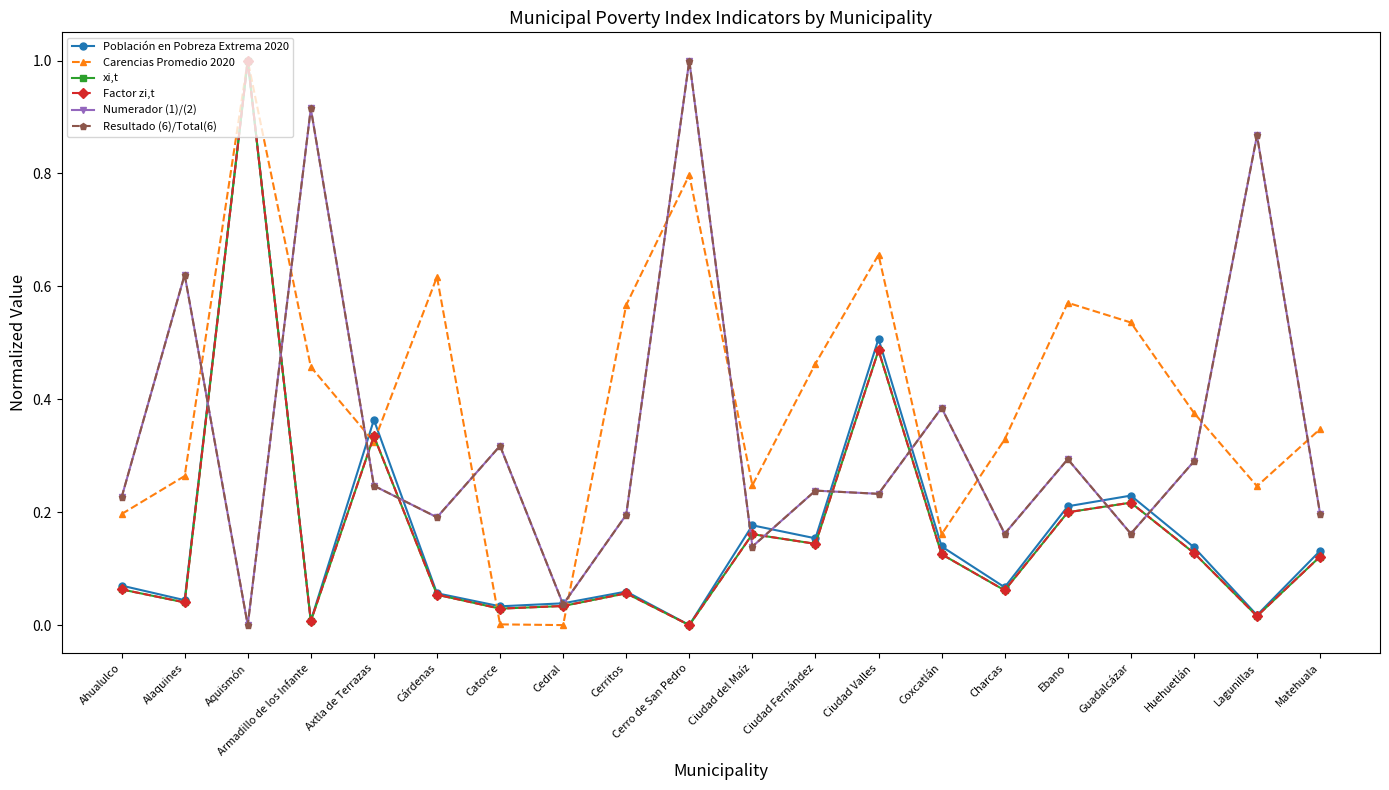

Which label corresponds to the largest value in the chart?

Aquismón